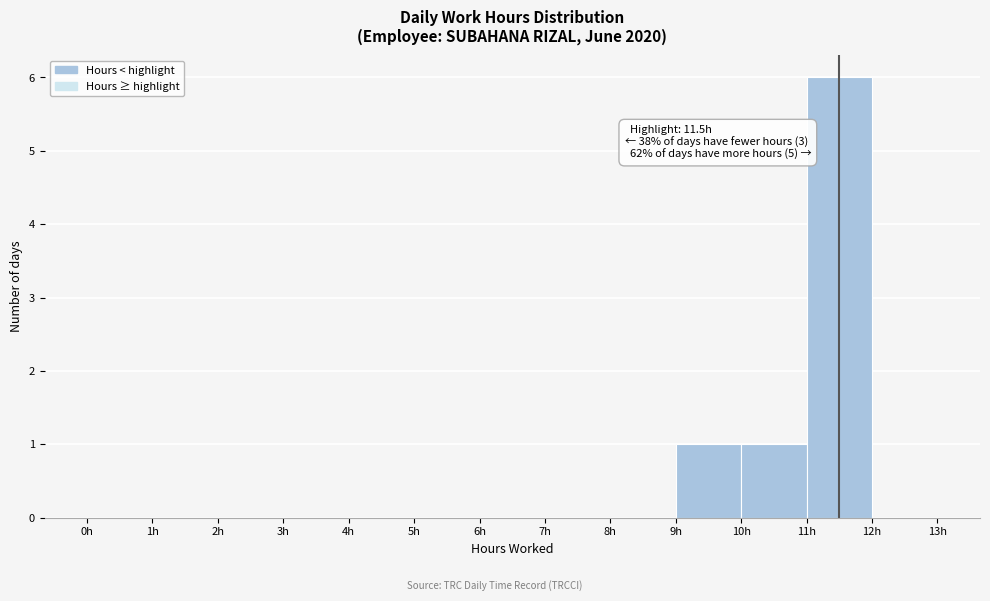

Which range on the x-axis has the tallest bar?

11 to 12